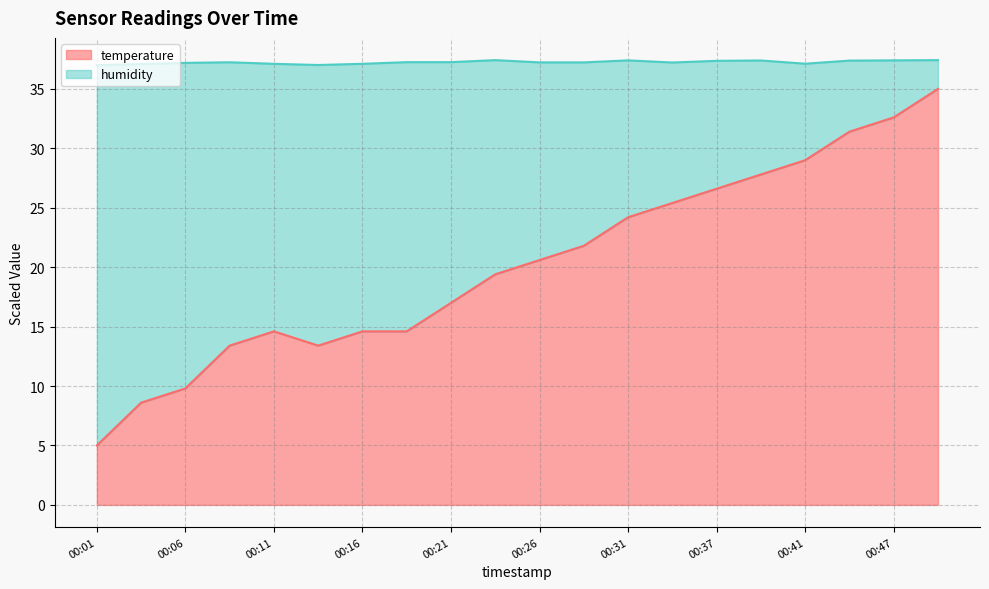

What are all the series names shown in the legend?

temperature, humidity